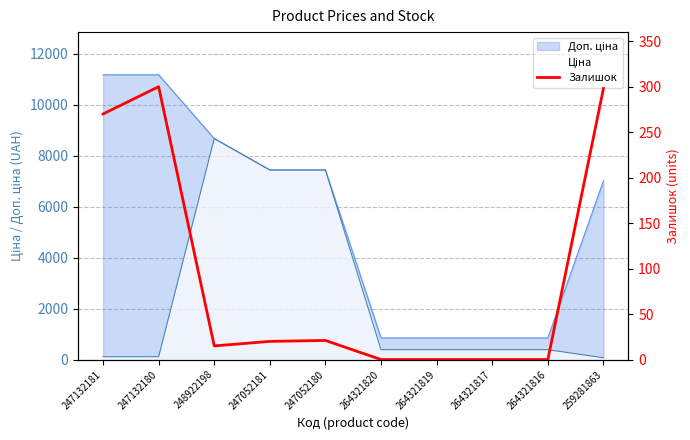

Is it true that the value at 259281863 is 482?

False